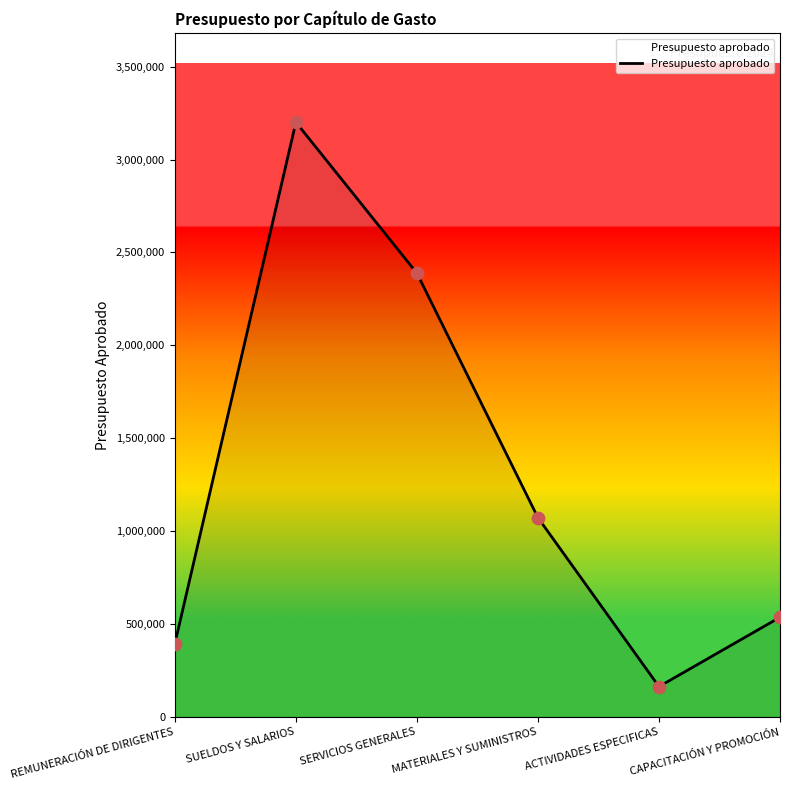

What is the change in value from SUELDOS Y SALARIOS to ACTIVIDADES ESPECIFICAS?

-3038568.6